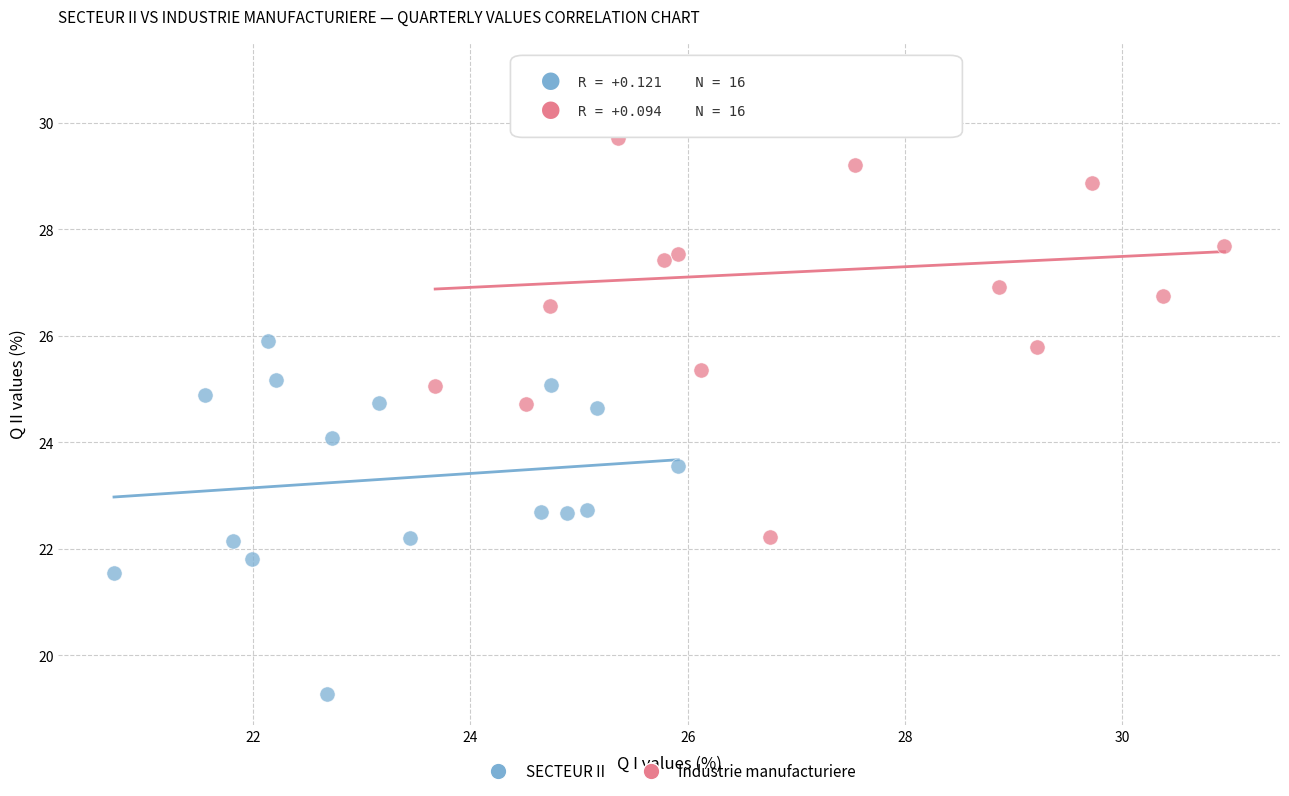

What are all the series names shown in the legend?

SECTEUR II, Industrie manufacturiere